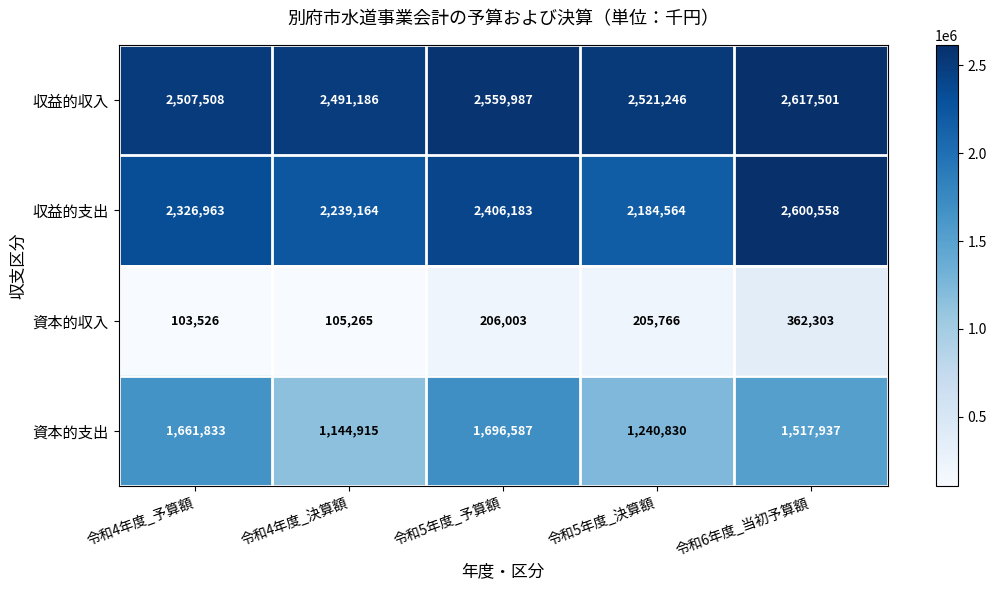

What is the difference between the 収益的収入 values at 令和4年度_予算額 and 令和6年度_当初予算額?

109993